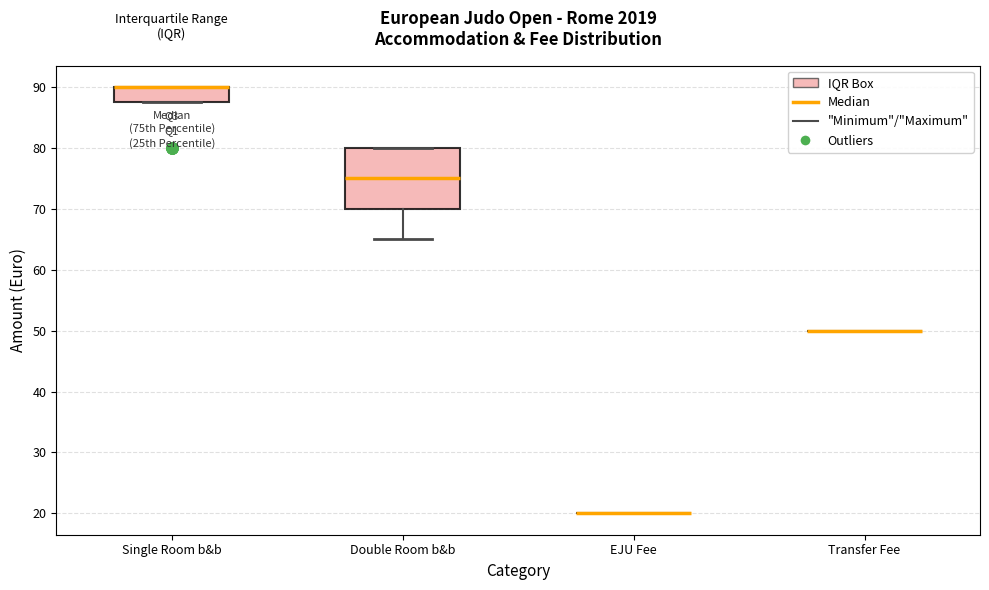

Reading left to right, read every box against the y-axis: the position of its median line, the range the box covers, and the ends of its whiskers. The values are not printed on the chart, so give them approximately, as read against the axis.

Single Room b&b: median 90 (drawn on the box's upper edge), box 88 to 90, whiskers 88 to 90
Double Room b&b: median 75, box 70 to 80, whiskers 65 to 80
EJU Fee: box collapsed to a line at 20, whiskers 20 to 20
Transfer Fee: box collapsed to a line at 50, whiskers 50 to 50